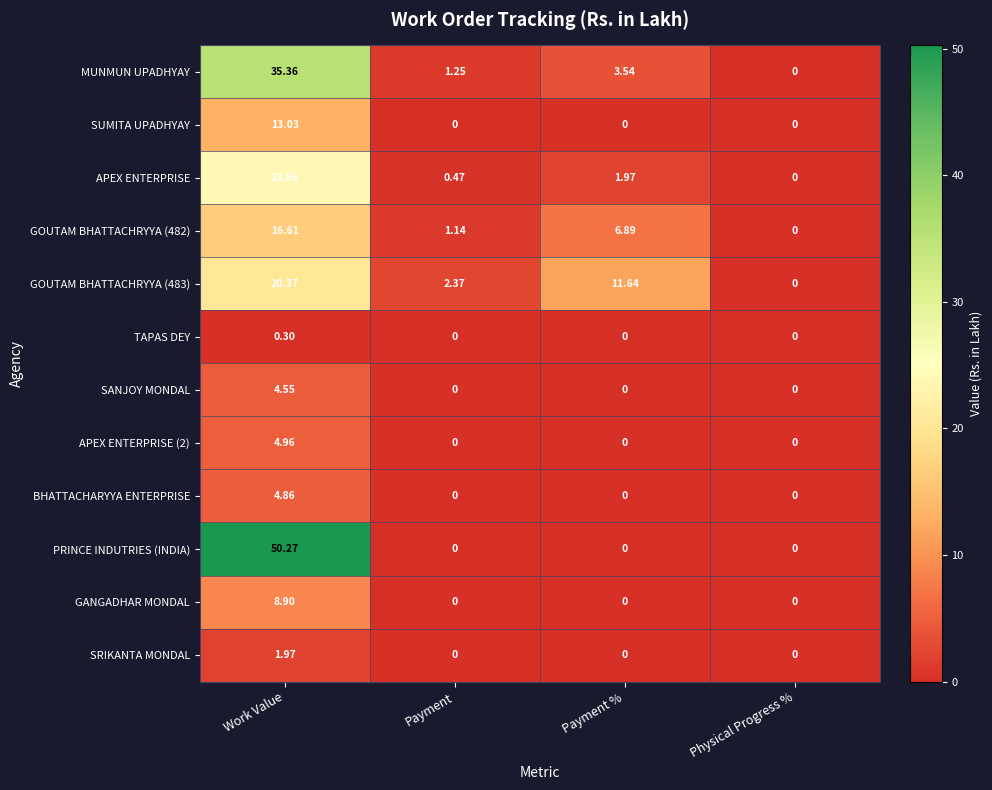

Which category has the lowest value in the GOUTAM BHATTACHRYYA (482) series?

Physical Progress %